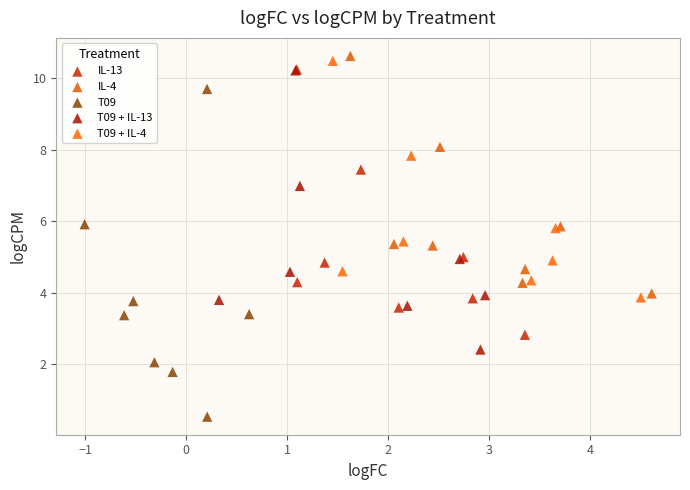

Which series contains the lowest Y value?

T09